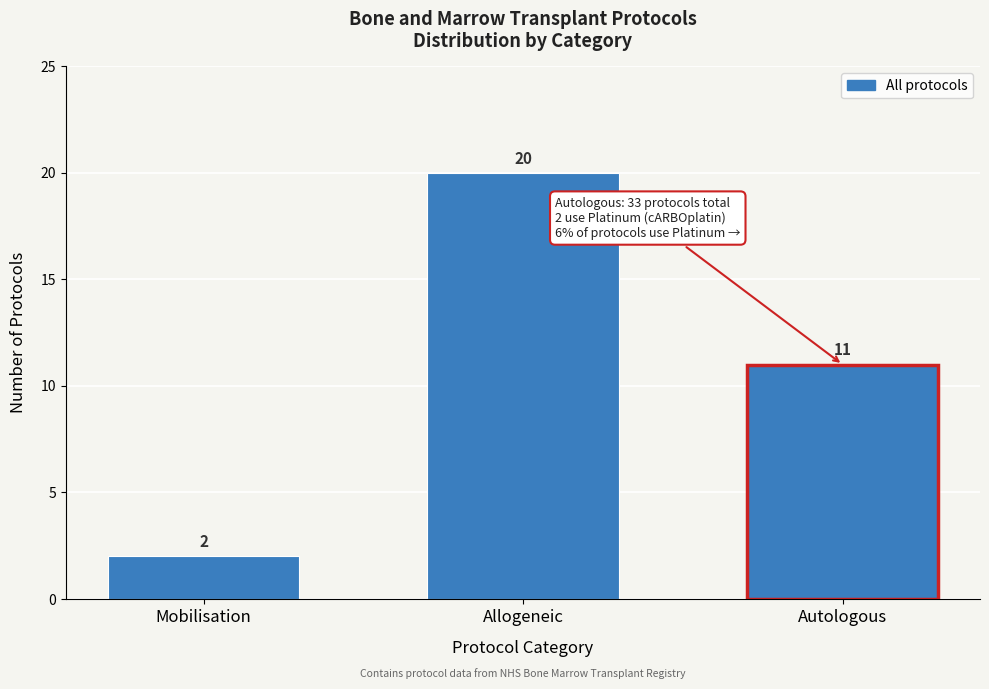

Reading left to right, transcribe all the data shown in this chart.

2	20	11